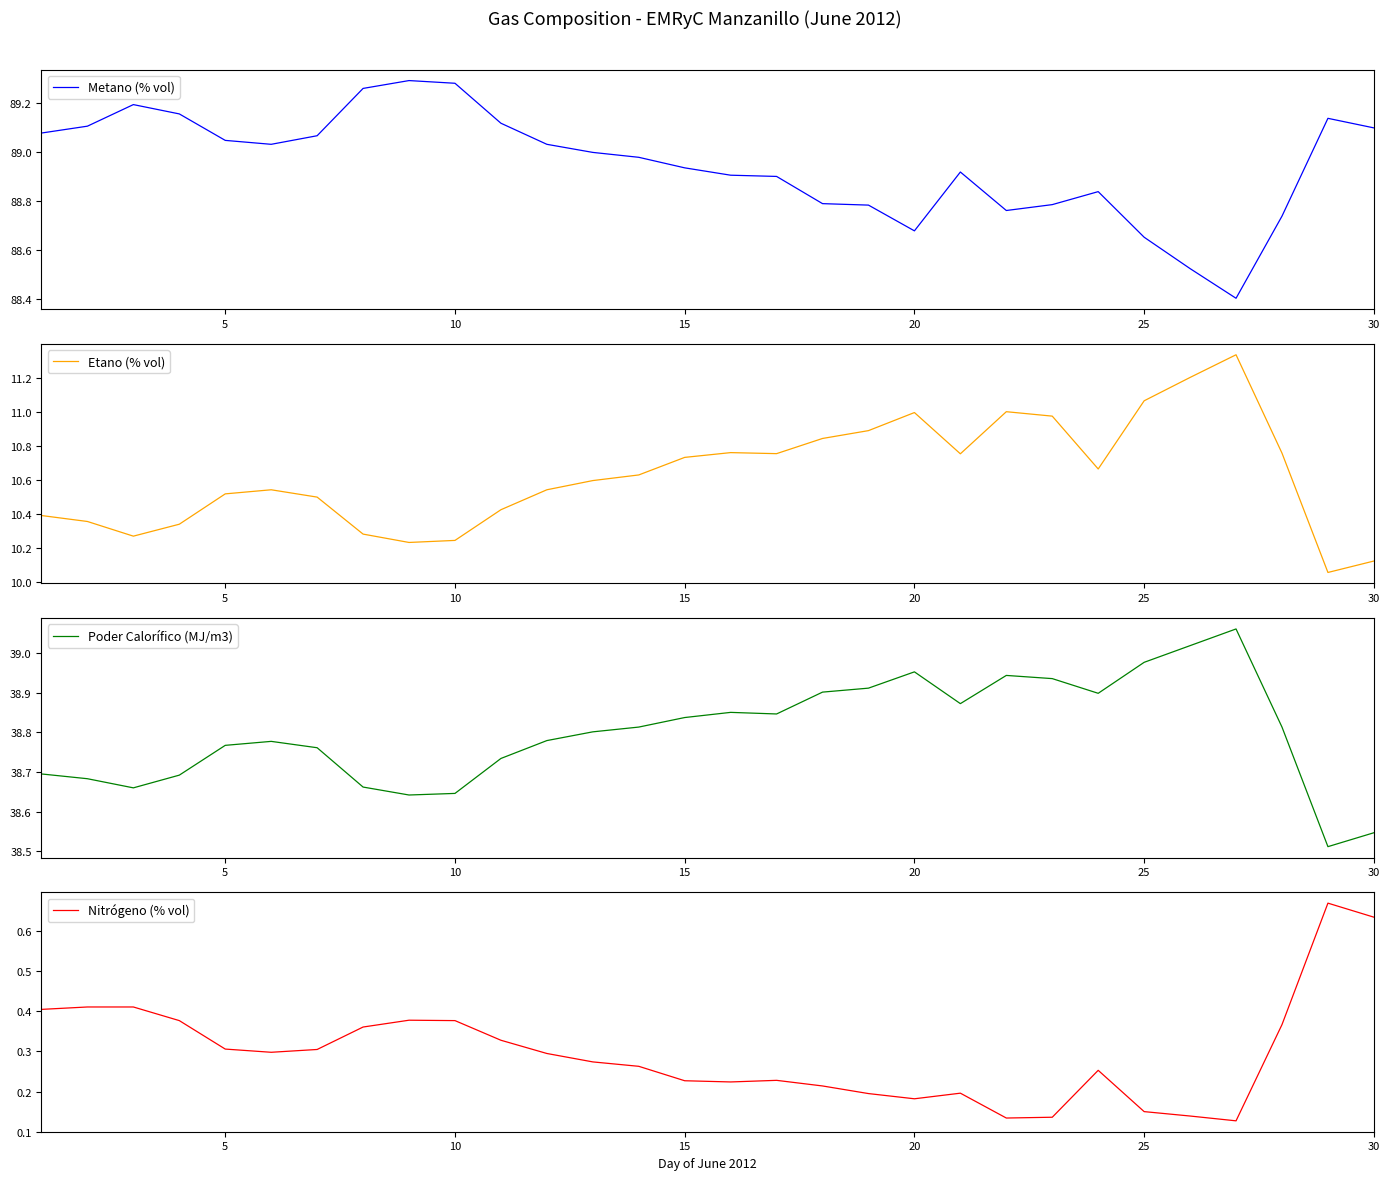

Reading left to right, list all the values displayed in this chart.

Metano (% vol): 89.1	89.1	89.2	89.2	89.0	89.0	89.1	89.3	89.3	89.3	89.1	89.0	89.0	89.0	88.9	88.9	88.9	88.8	88.8	88.7	88.9	88.8	88.8	88.8	88.7	88.5	88.4	88.7	89.1	89.1
Etano (% vol): 10.4	10.4	10.3	10.3	10.5	10.5	10.5	10.3	10.2	10.2	10.4	10.5	10.6	10.6	10.7	10.8	10.8	10.8	10.9	11.0	10.8	11.0	11.0	10.7	11.1	11.2	11.3	10.8	10.1	10.1
Poder Calorífico (MJ/m3): 38.7	38.7	38.7	38.7	38.8	38.8	38.8	38.7	38.6	38.6	38.7	38.8	38.8	38.8	38.8	38.9	38.8	38.9	38.9	39.0	38.9	38.9	38.9	38.9	39.0	39.0	39.1	38.8	38.5	38.5
Nitrógeno (% vol): 0.4	0.4	0.4	0.4	0.3	0.3	0.3	0.4	0.4	0.4	0.3	0.3	0.3	0.3	0.2	0.2	0.2	0.2	0.2	0.2	0.2	0.1	0.1	0.3	0.1	0.1	0.1	0.4	0.7	0.6